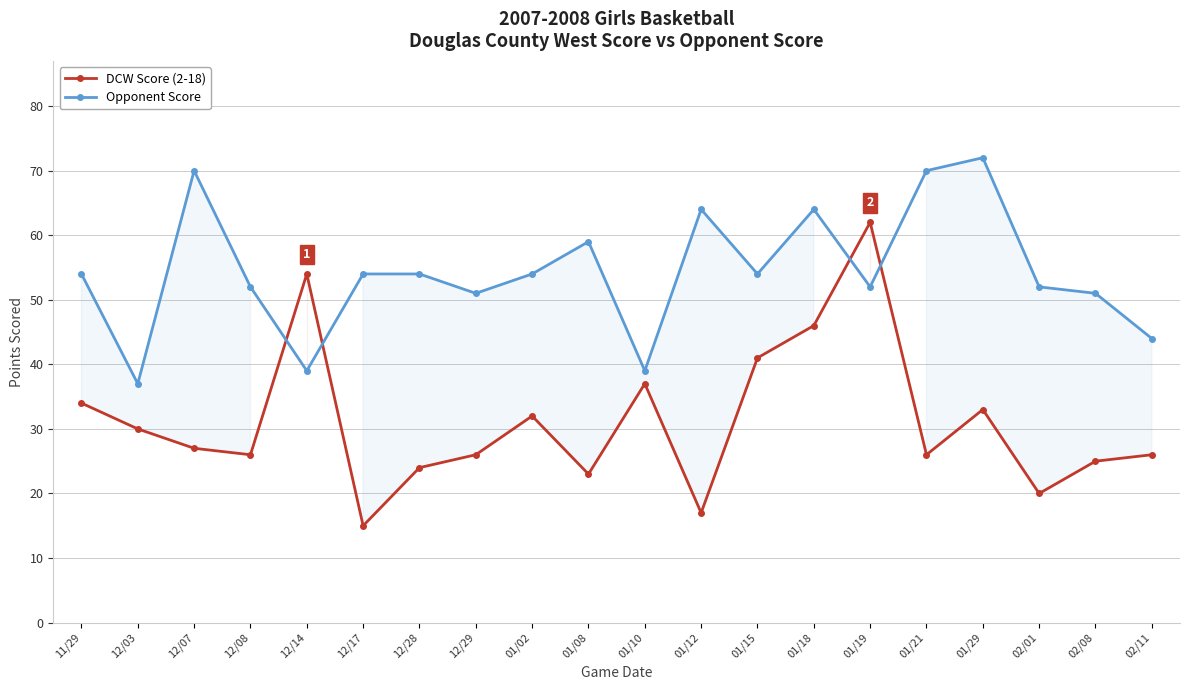

The value of DCW Score at 12/17 is 15. True or false?

True